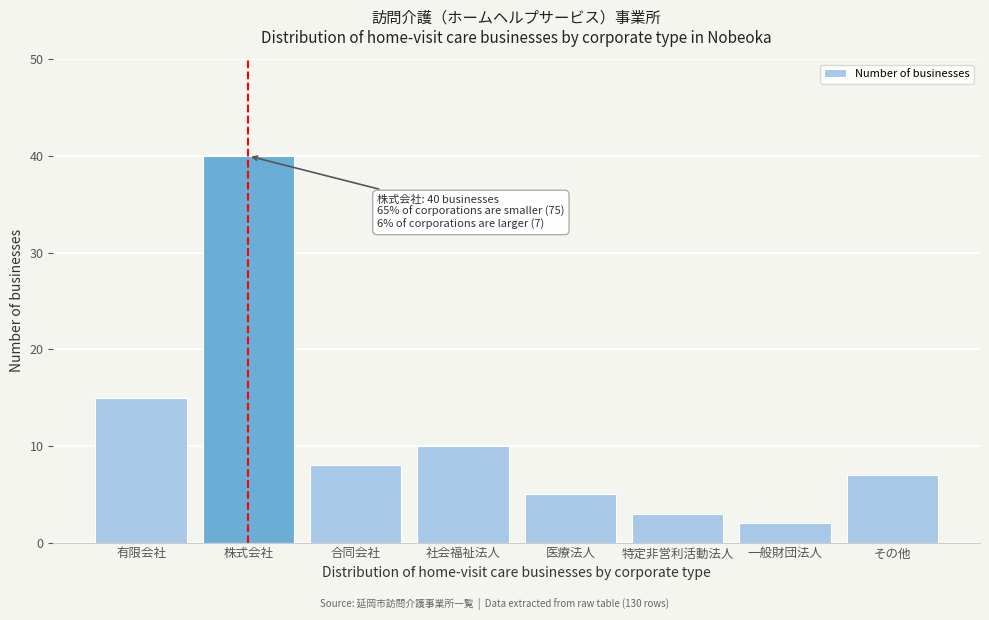

Reading left to right, list all the values displayed in this chart.

15	40	8	10	5	3	2	7